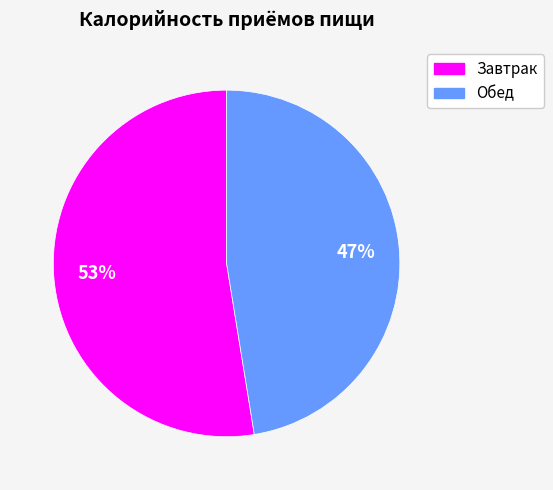

Do Обед and Завтрак together represent more than half of the pie?

Yes